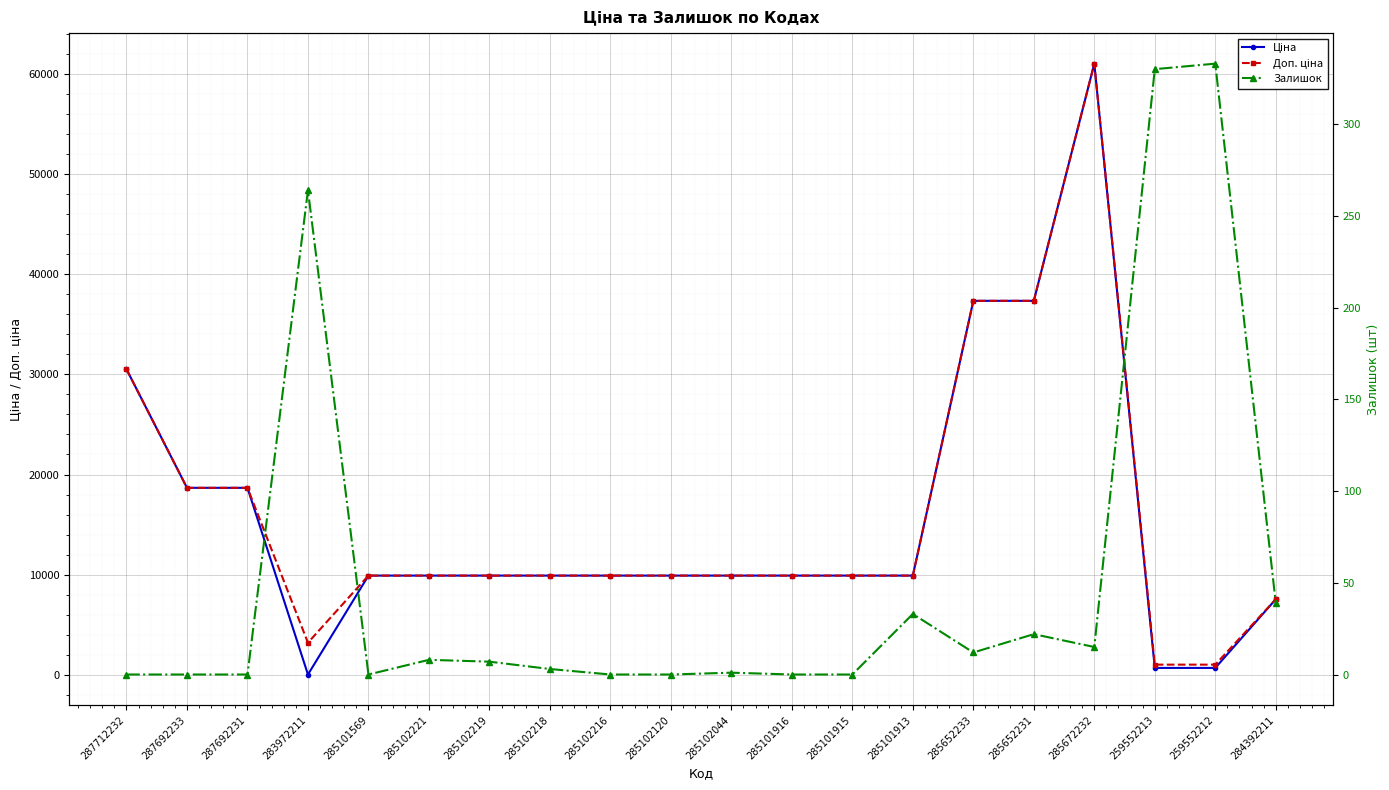

How many interior local peaks does the Доп. ціна series have?

1